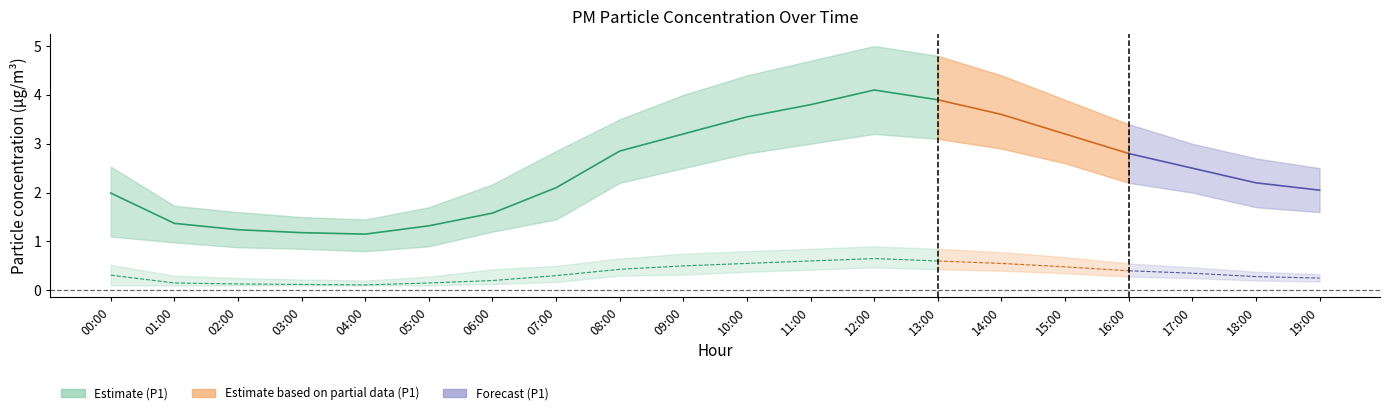

What is the lowest value of the P1_lower series?

0.8